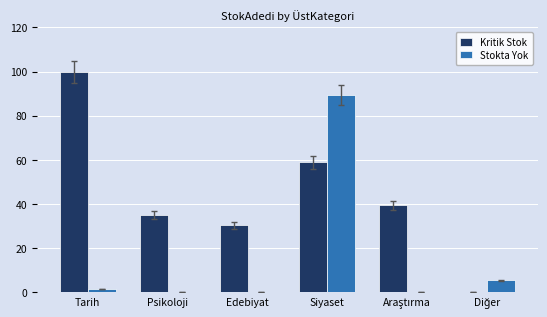

How many groups of bars are there?

6